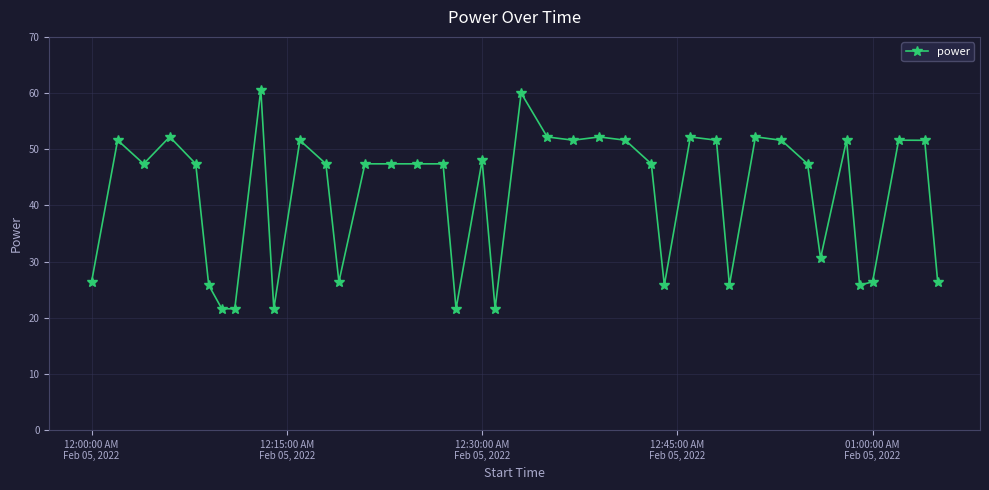

What is the smallest value displayed?

21.6